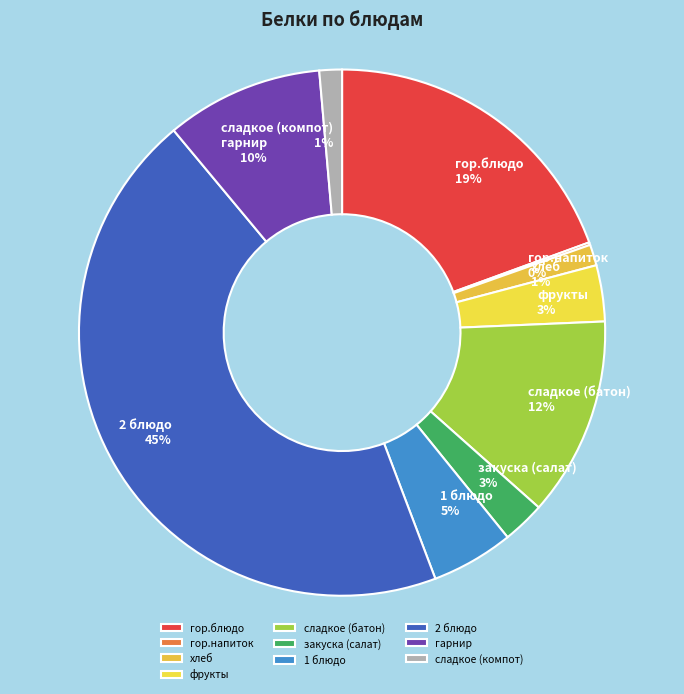

To the nearest percent, what portion does 2 блюдо represent?

45%